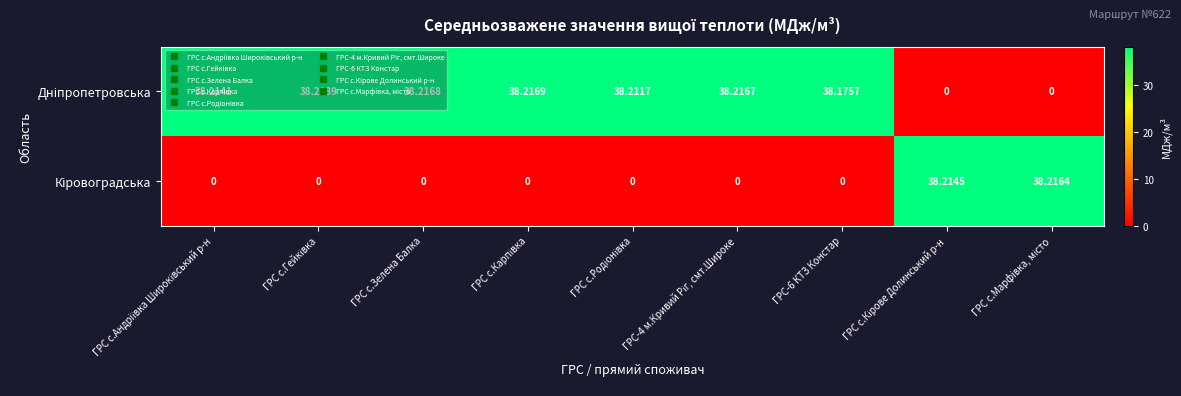

How many series are shown in this chart?

2